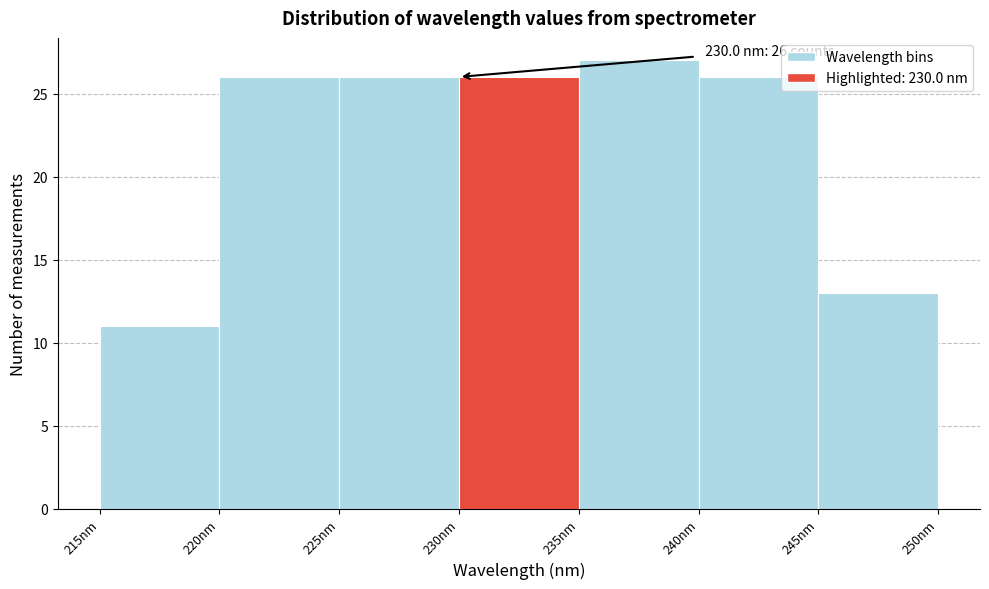

Over which range of the x-axis is the bar tallest?

235 to 240